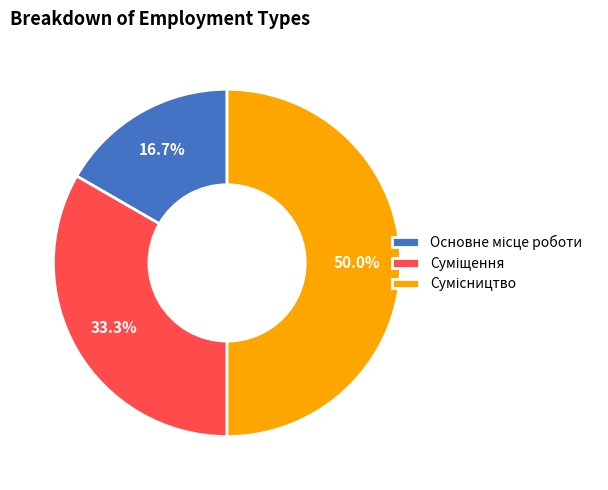

Is it true that Сумісництво is 62% of the pie?

False